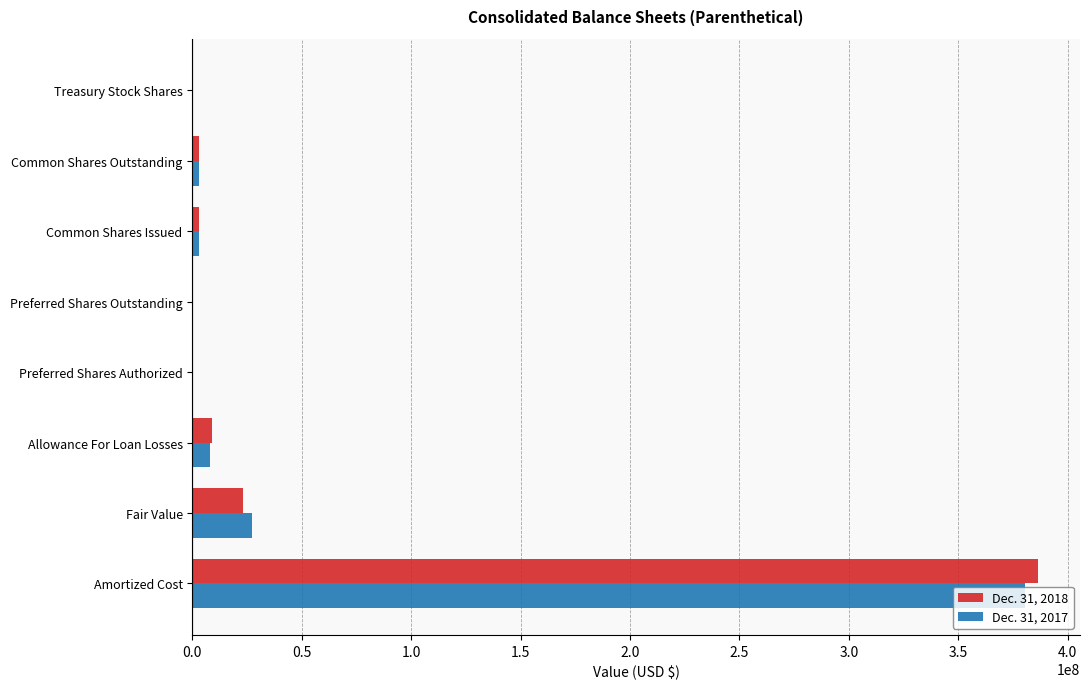

Count the number of data series in this chart.

2